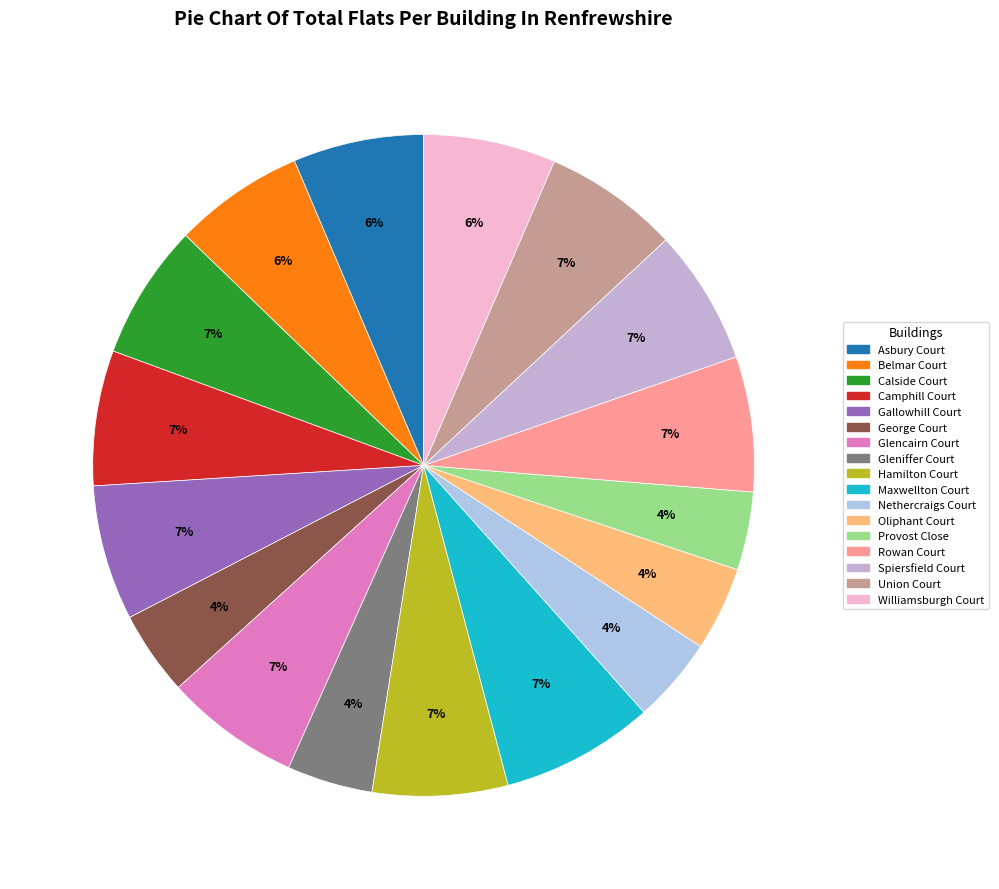

What is the change in value from Calside Court to Gleniffer Court?

-33